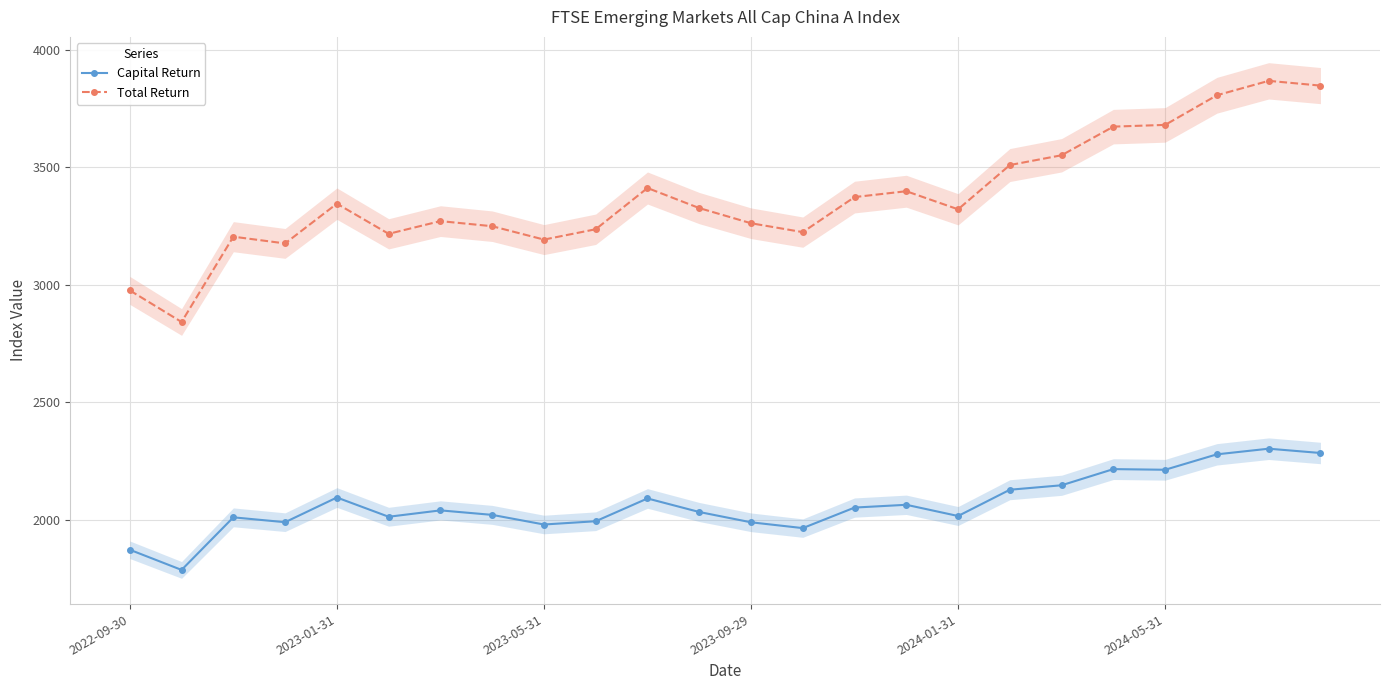

True or false: Total Return and Capital Return intersect in this chart.

False